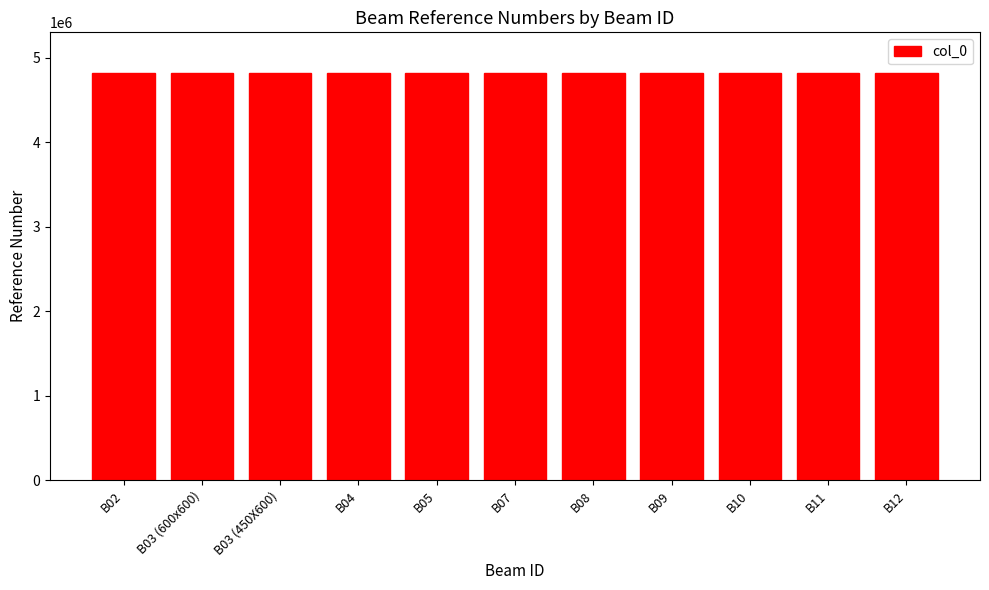

What is the sum of all values?

53015436